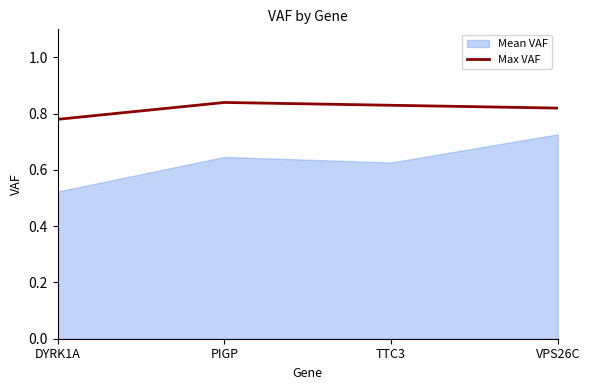

At which label is Max VAF closest to 0?

DYRK1A